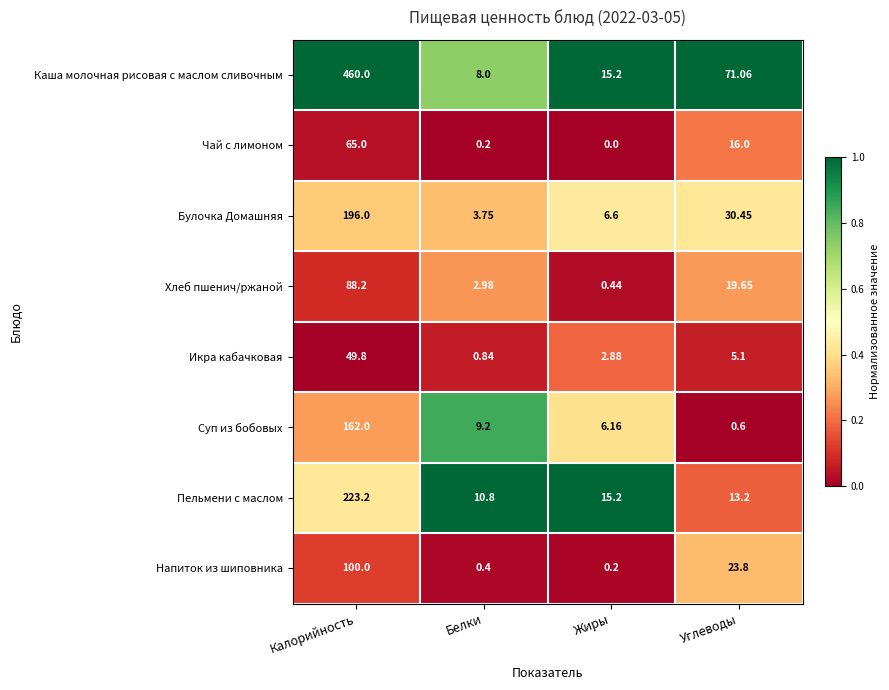

What is the total value across all series at Углеводы?

179.9